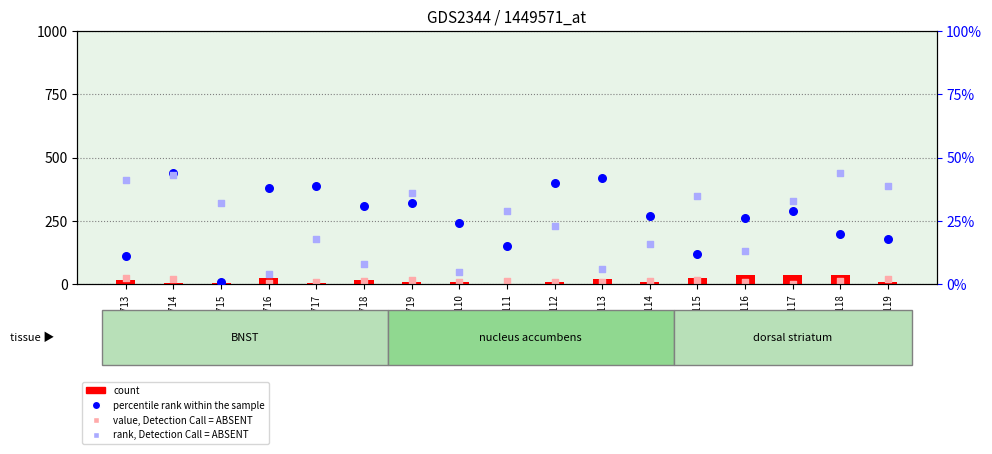

Which series contains the lowest Y value?

percentile rank within the sample